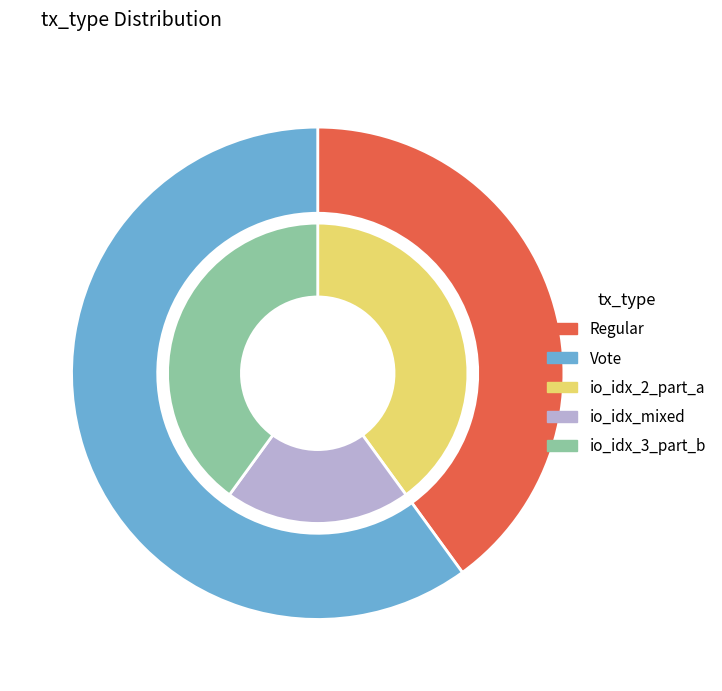

How much of the chart is everything except Regular?

60.0%